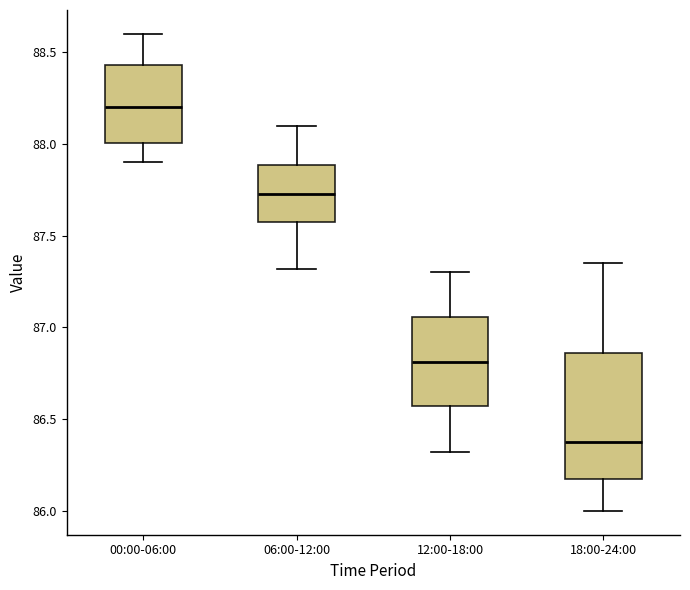

Reading left to right, transcribe this box plot: for each box, give where its median line is, the range the box spans, and where its two whiskers end, as read against the y-axis. The values are not printed on the chart, so give them approximately, as read against the axis.

00:00-06:00: median 88.20, box 88.00 to 88.45, whiskers 87.90 to 88.60
06:00-12:00: median 87.75, box 87.55 to 87.90, whiskers 87.30 to 88.10
12:00-18:00: median 86.80, box 86.55 to 87.05, whiskers 86.30 to 87.30
18:00-24:00: median 86.40, box 86.15 to 86.85, whiskers 86.00 to 87.35